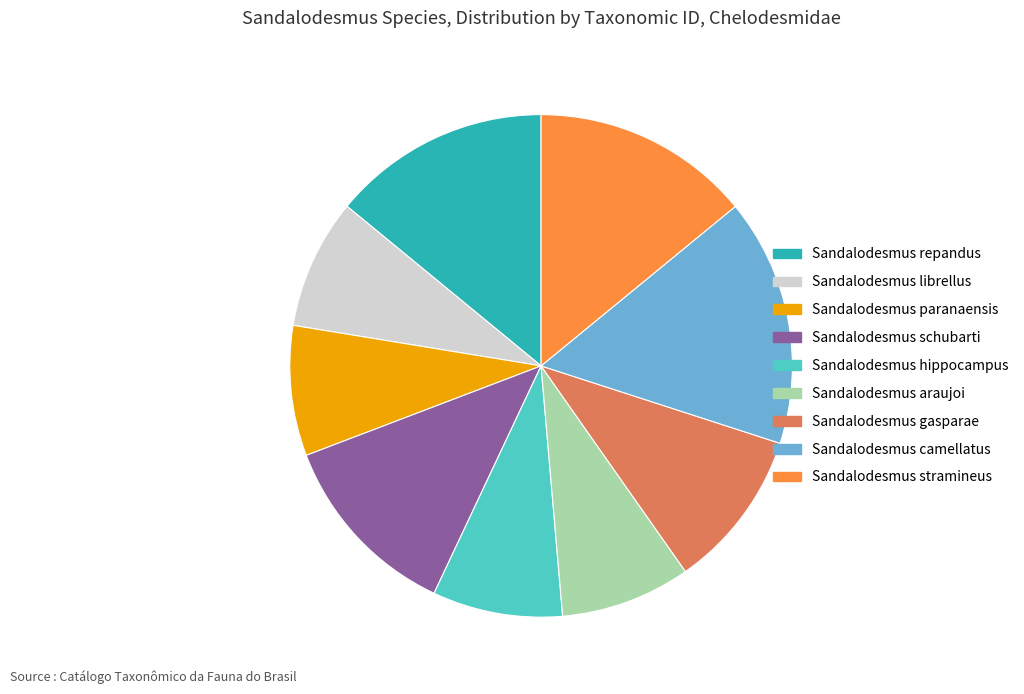

What is the ratio of the value at Sandalodesmus araujoi to the value at Sandalodesmus schubarti?

0.7